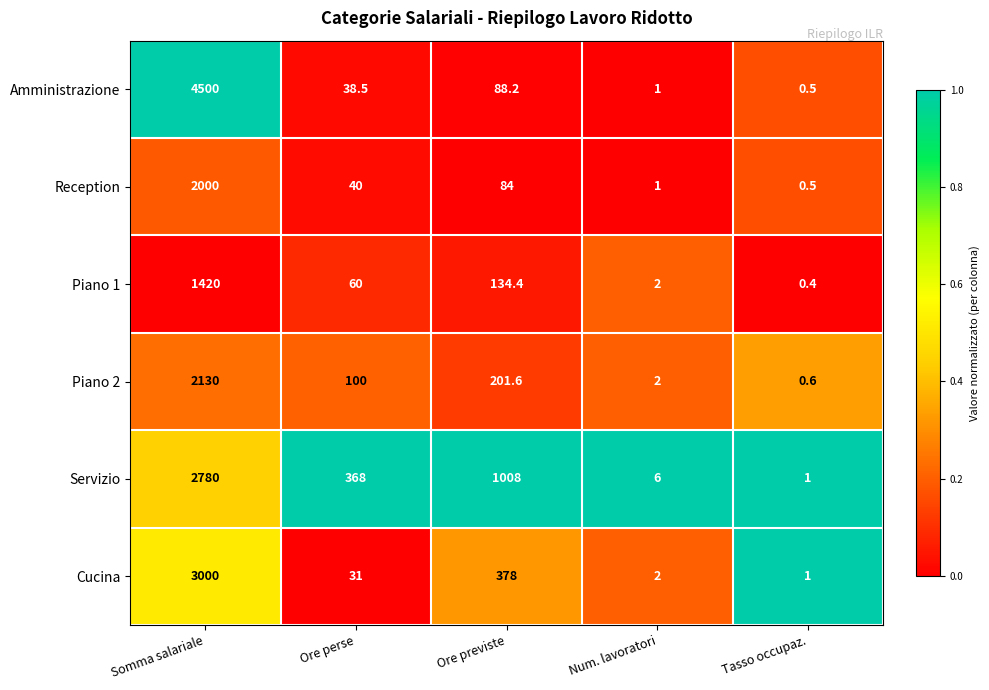

At which category is the sum across all series the highest?

Somma salariale